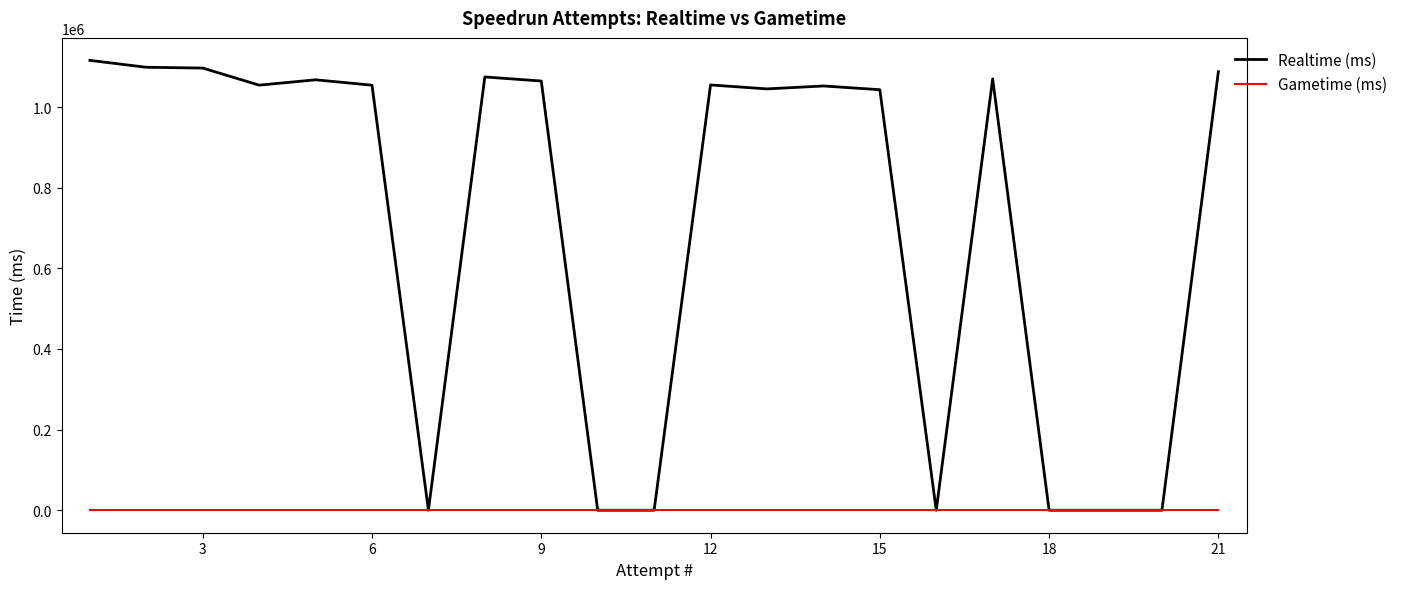

Which series has the largest total across all categories?

Realtime (ms)